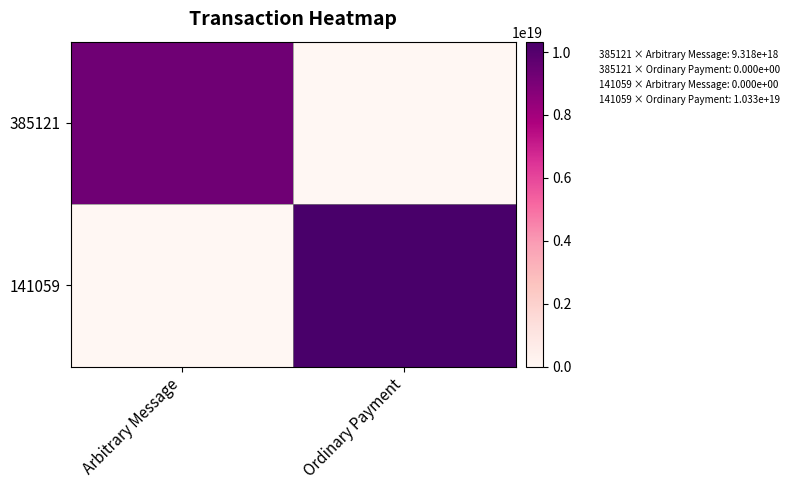

Reading left to right, list all the values displayed in this chart.

385121: Arbitrary Message=9318017646819418112	Ordinary Payment=0
141059: Arbitrary Message=0	Ordinary Payment=10331526813311506432